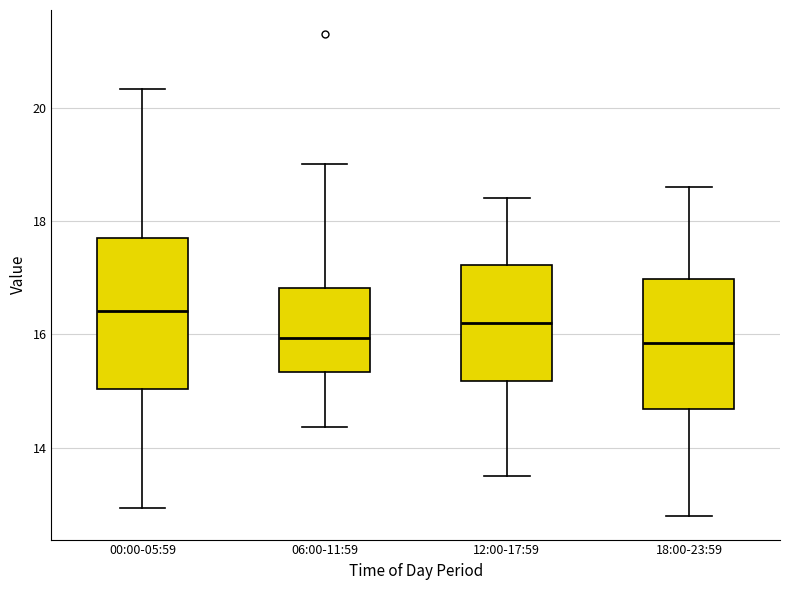

Which box has the highest median line?

00:00-05:59